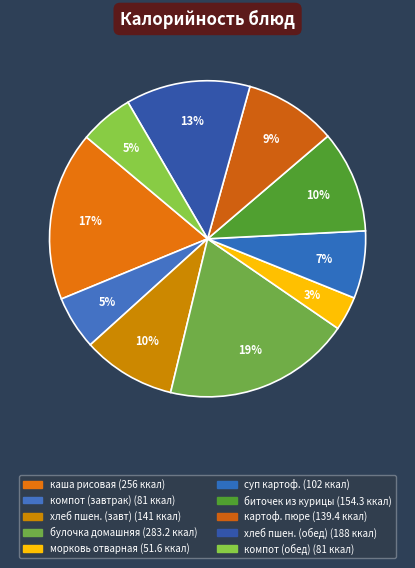

How many slices are in this pie chart?

10